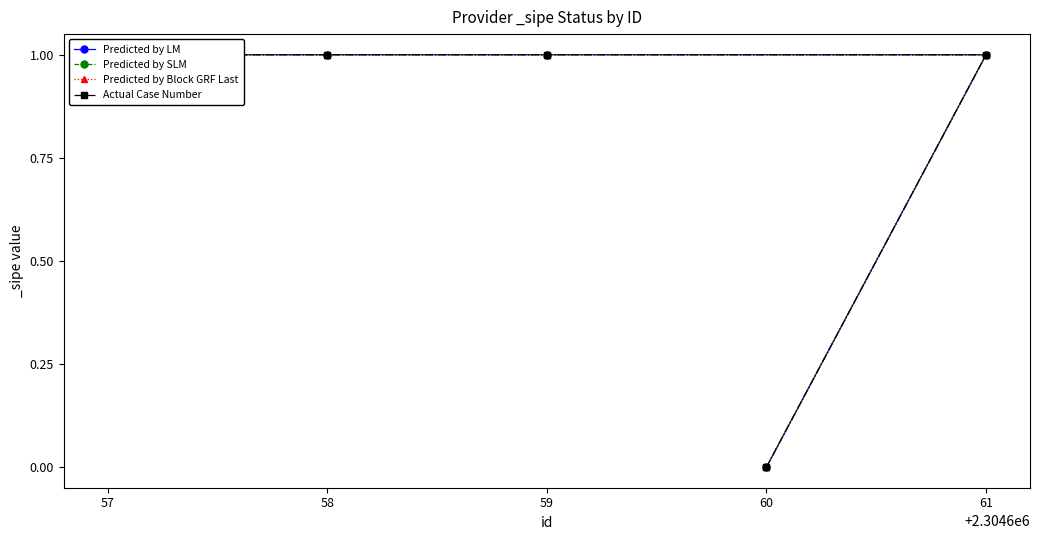

True or false: Predicted by Block GRF Last has a value of 1 at 58.

True